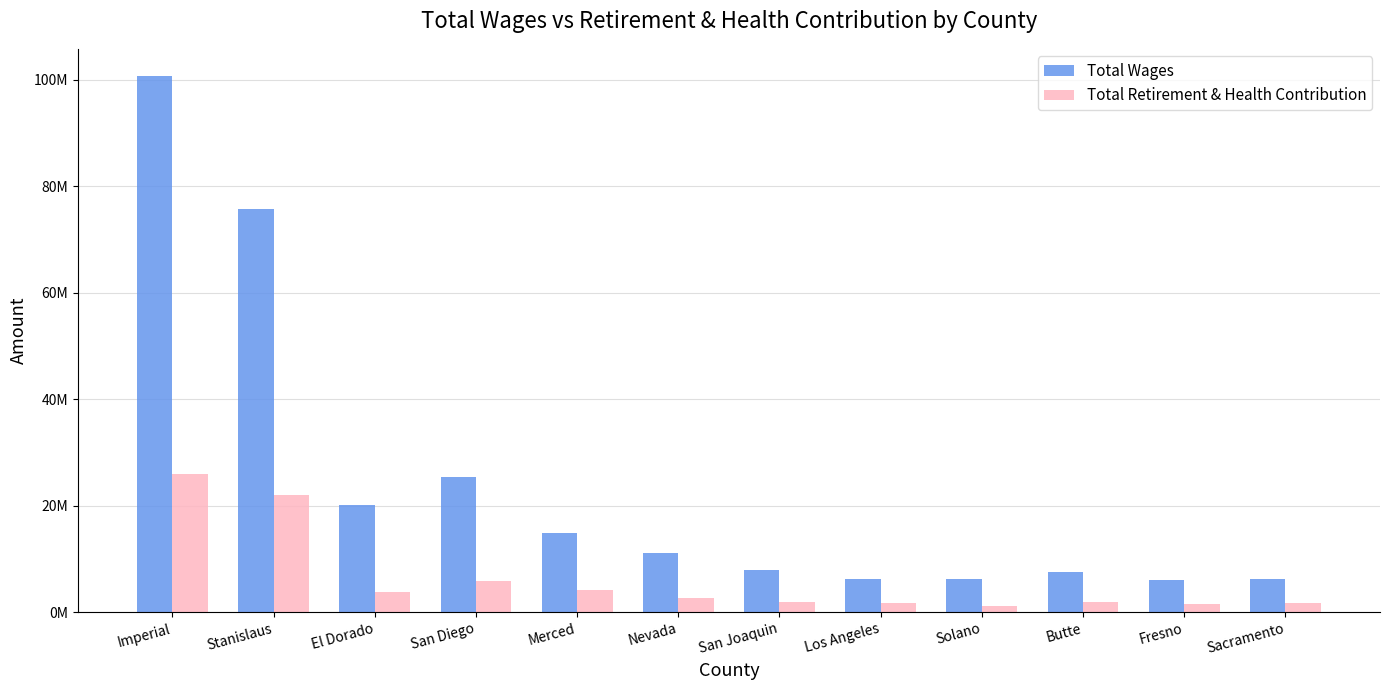

Which series has the largest total across all categories?

Total Wages